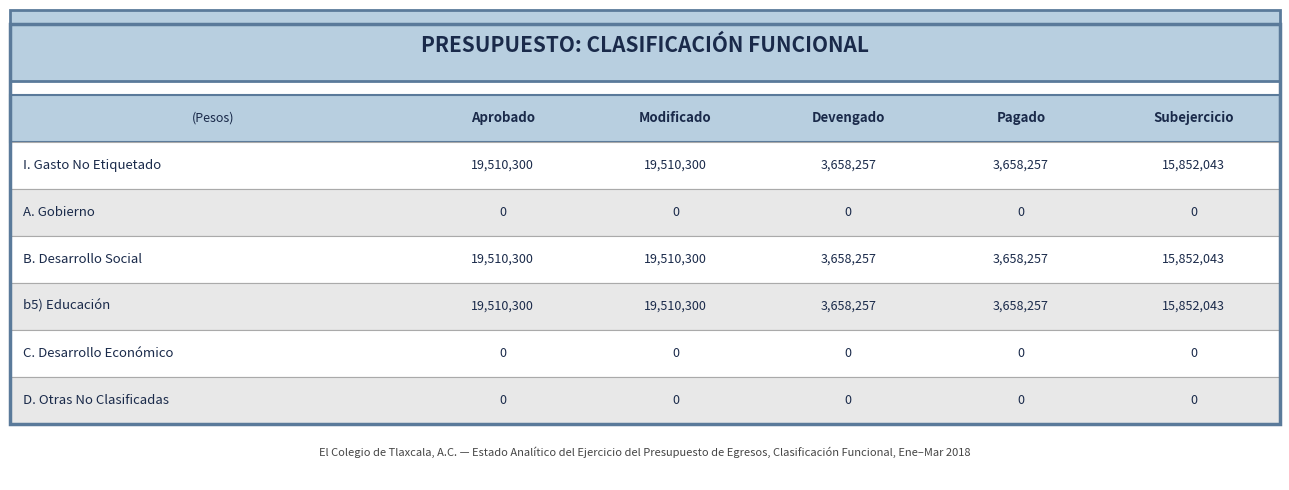

Reading left to right, list all the values displayed in this chart.

Aprobado: I. Gasto No Etiquetado=19510300	A. Gobierno=0	B. Desarrollo Social=19510300	b5) Educación=19510300	C. Desarrollo Económico=0	D. Otras No Clasificadas=0
Modificado: I. Gasto No Etiquetado=19510300	A. Gobierno=0	B. Desarrollo Social=19510300	b5) Educación=19510300	C. Desarrollo Económico=0	D. Otras No Clasificadas=0
Devengado: I. Gasto No Etiquetado=3658257	A. Gobierno=0	B. Desarrollo Social=3658257	b5) Educación=3658257	C. Desarrollo Económico=0	D. Otras No Clasificadas=0
Pagado: I. Gasto No Etiquetado=3658257	A. Gobierno=0	B. Desarrollo Social=3658257	b5) Educación=3658257	C. Desarrollo Económico=0	D. Otras No Clasificadas=0
Subejercicio: I. Gasto No Etiquetado=15852043	A. Gobierno=0	B. Desarrollo Social=15852043	b5) Educación=15852043	C. Desarrollo Económico=0	D. Otras No Clasificadas=0